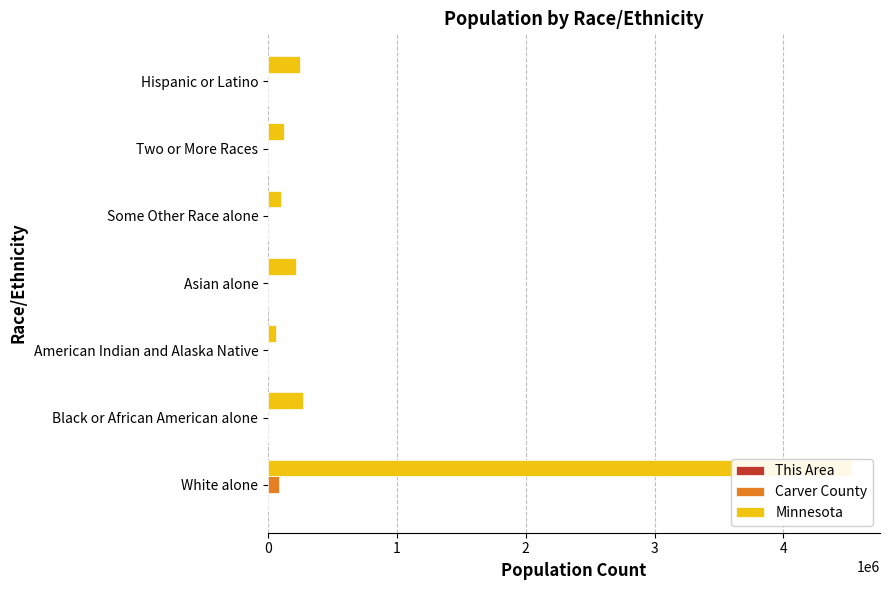

Rank the series at Asian alone from highest to lowest value.

Minnesota, Carver County, This Area